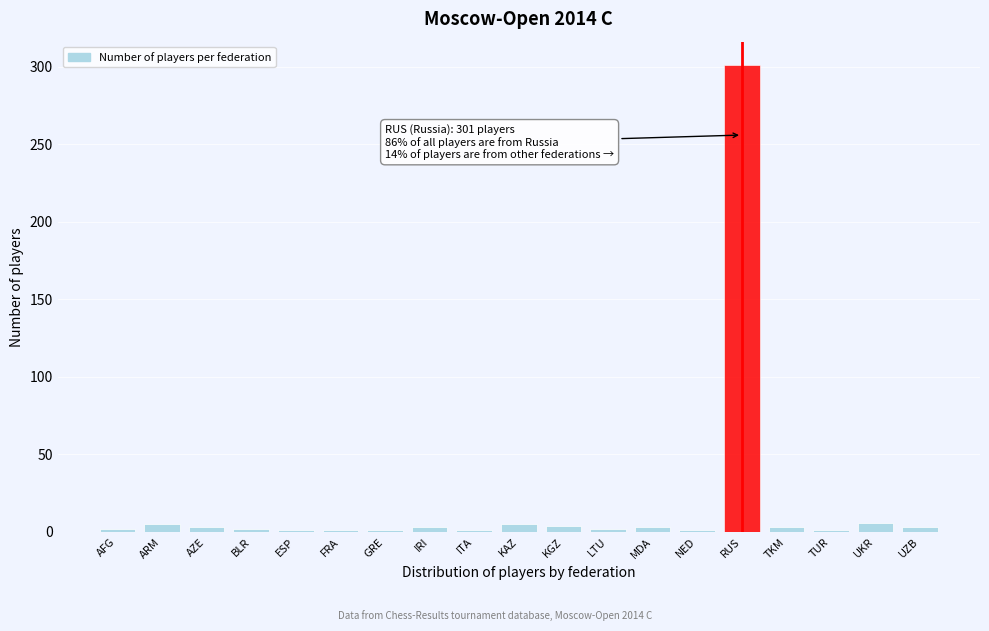

What is the label of the 11th bar from the right?

ITA